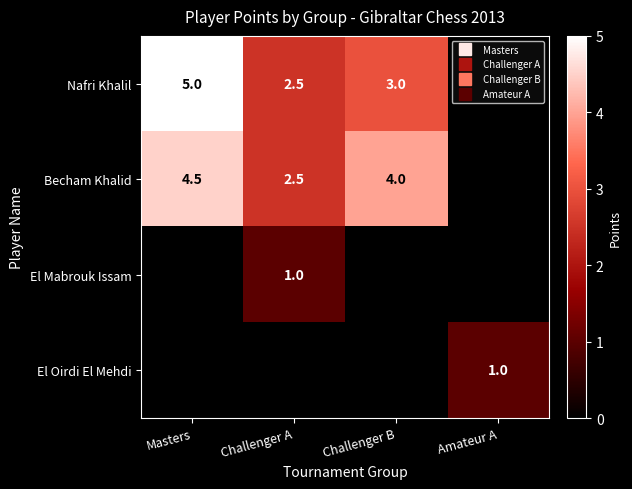

Which category has the lowest value across all series?

Challenger A